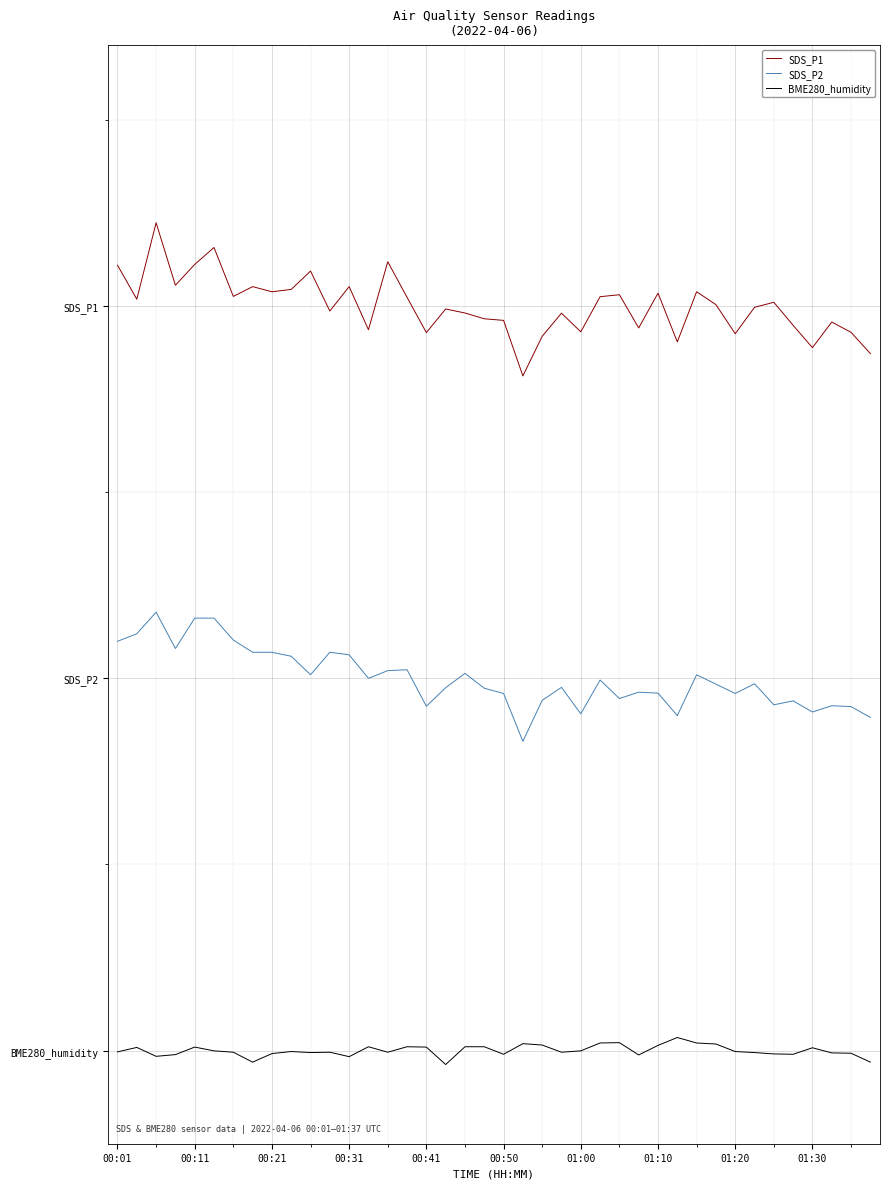

Does the chart display data point markers on the line(s)?

No